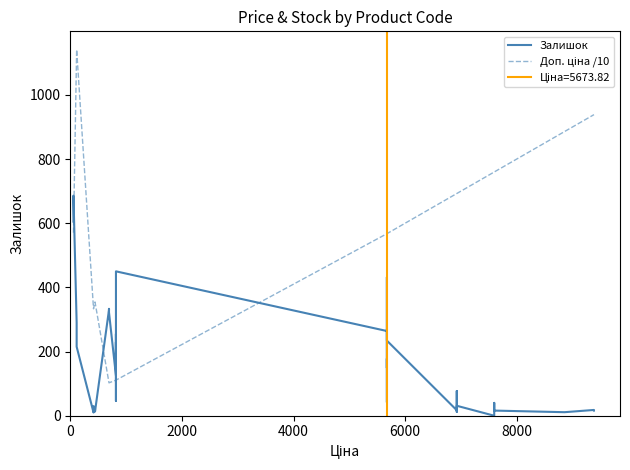

Which series has the largest total across all categories?

Доп. ціна /10